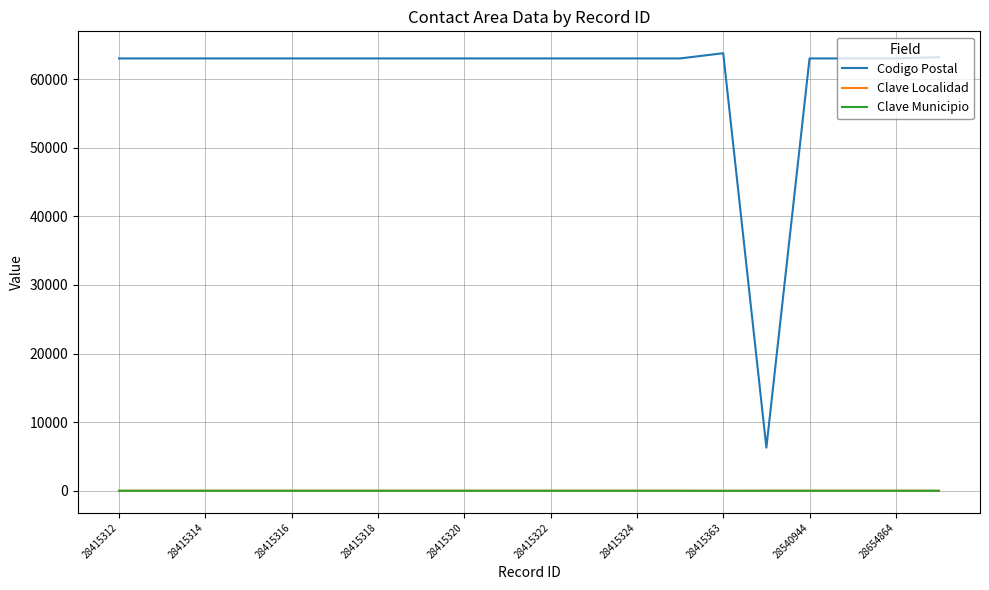

Where is the first local maximum for Clave Municipio?

15